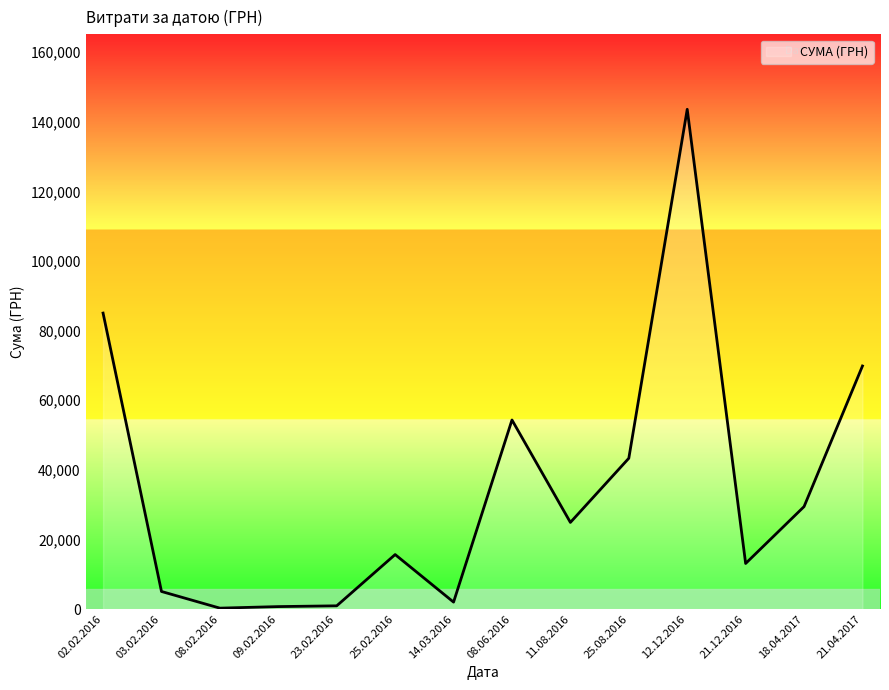

Is it true that the value at 12.12.2016 is 143568.0?

True